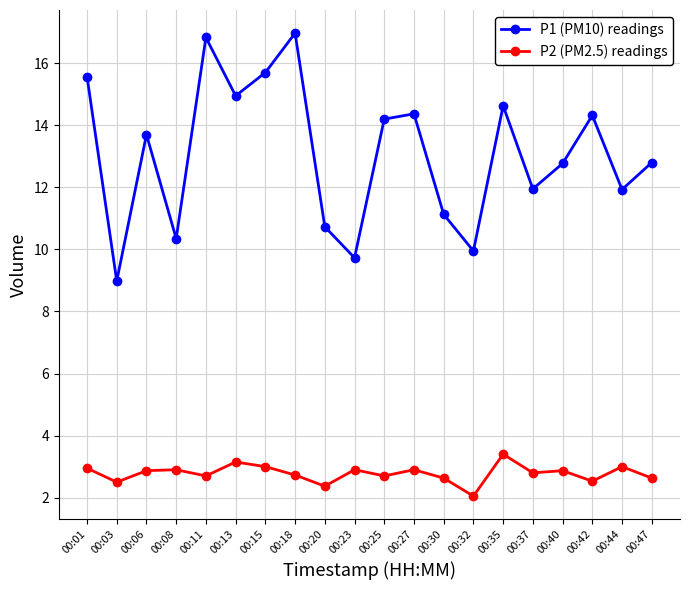

Which series changed the most between 00:27 and 00:32?

P1 (PM10) readings